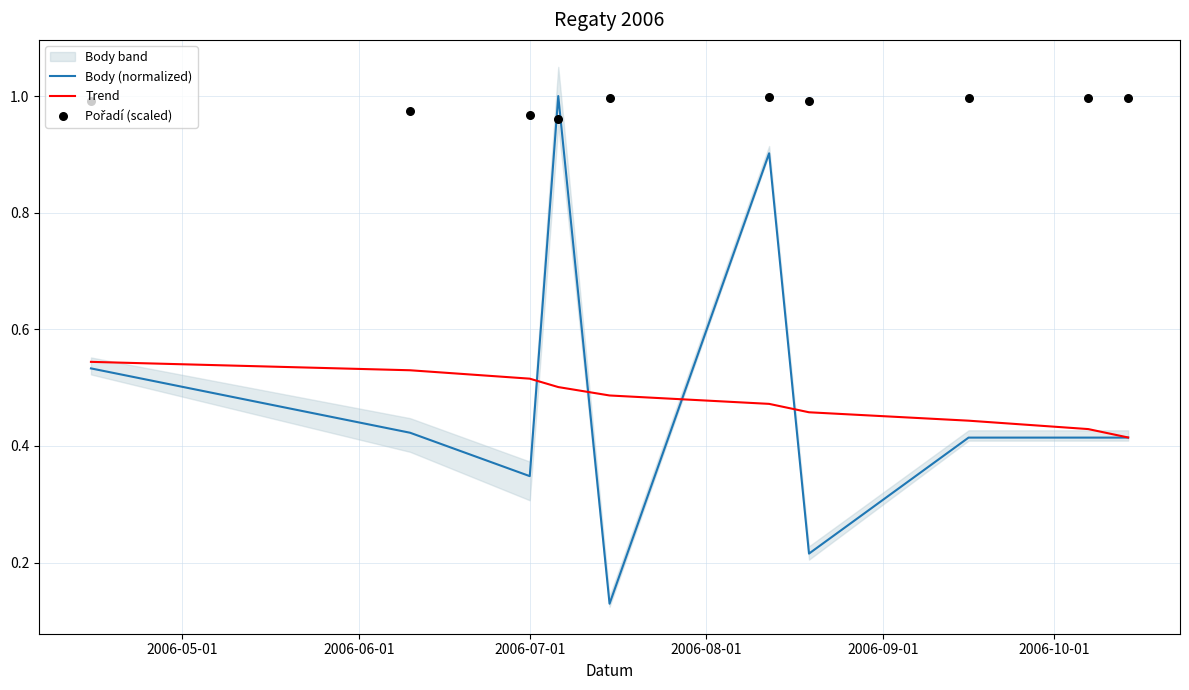

What is the total value across all series at 2006-05-01?

2.1